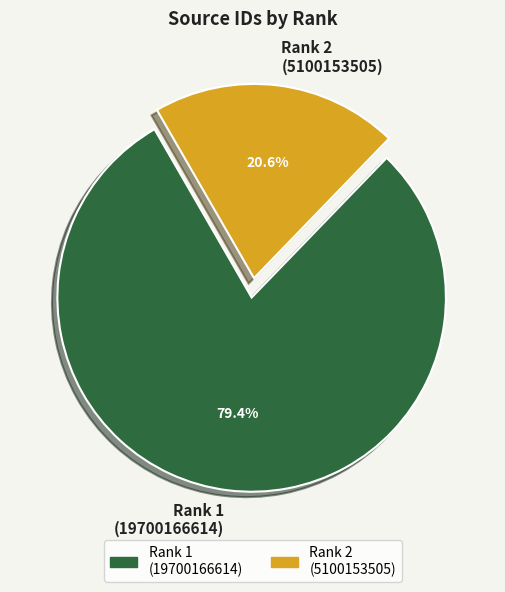

Which slice is the largest?

Rank 1 (19700166614)